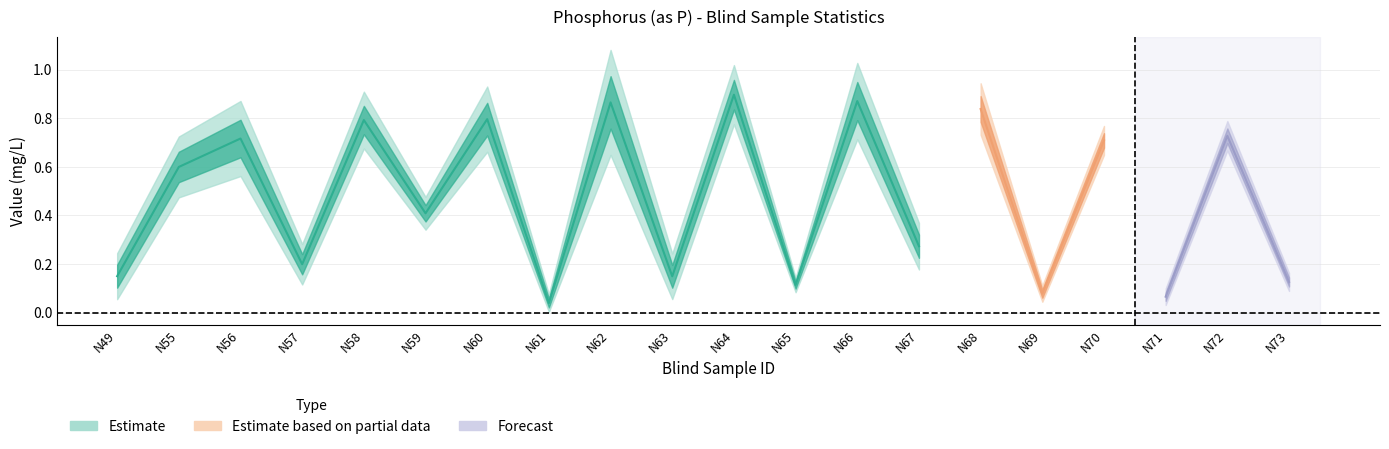

List the labels in order of Standard Deviation value, smallest first.

N65, N69, N71, N61, N73, N70, N72, N59, N57, N63, N49, N67, N68, N58, N64, N55, N60, N56, N66, N62